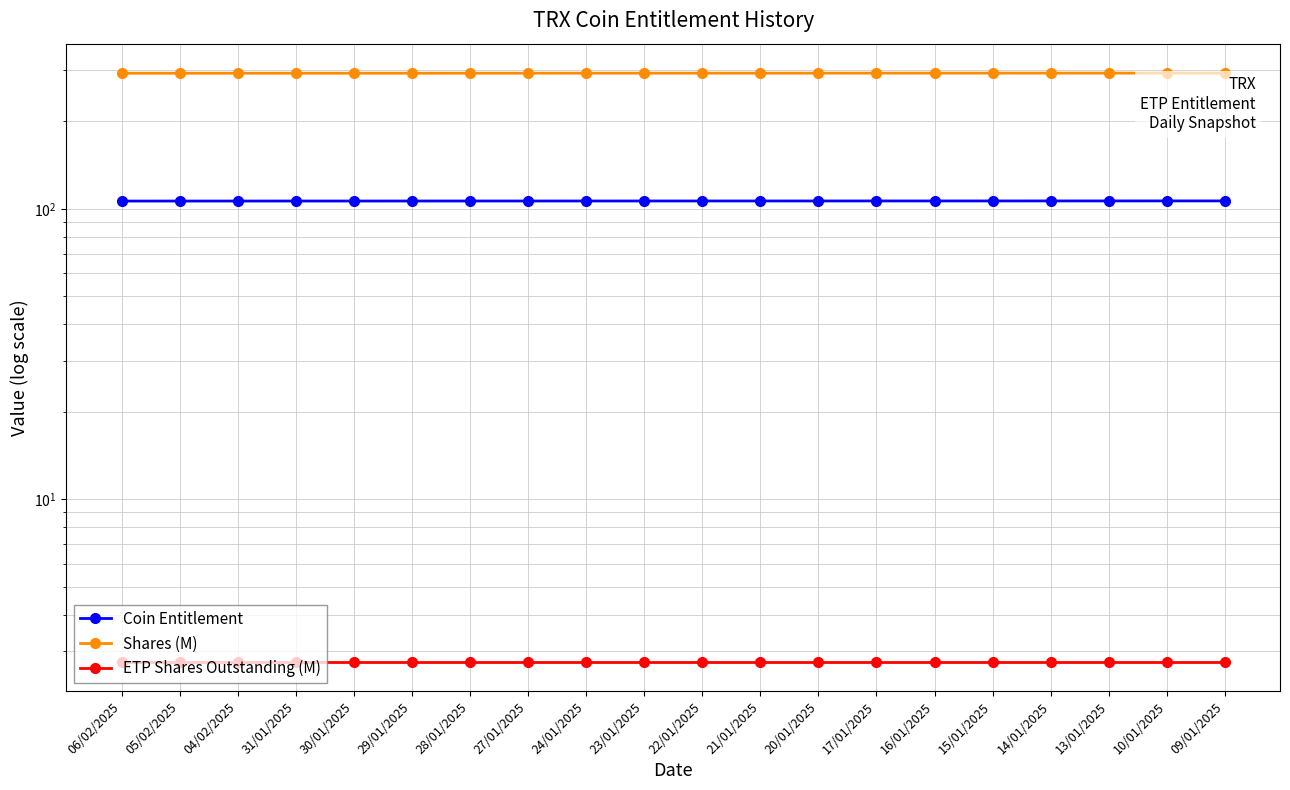

Reading left to right, what are all the values shown in this chart?

Coin Entitlement: 106.3	106.3	106.3	106.4	106.4	106.4	106.4	106.4	106.4	106.4	106.4	106.4	106.4	106.4	106.4	106.4	106.4	106.4	106.4	106.4
Shares (M): 293.0	293.0	293.1	293.1	293.1	293.1	293.1	293.2	293.2	293.2	293.2	293.2	293.2	293.3	293.3	293.3	293.3	293.3	293.4	293.4
ETP Shares Outstanding (M): 2.8	2.8	2.8	2.8	2.8	2.8	2.8	2.8	2.8	2.8	2.8	2.8	2.8	2.8	2.8	2.8	2.8	2.8	2.8	2.8